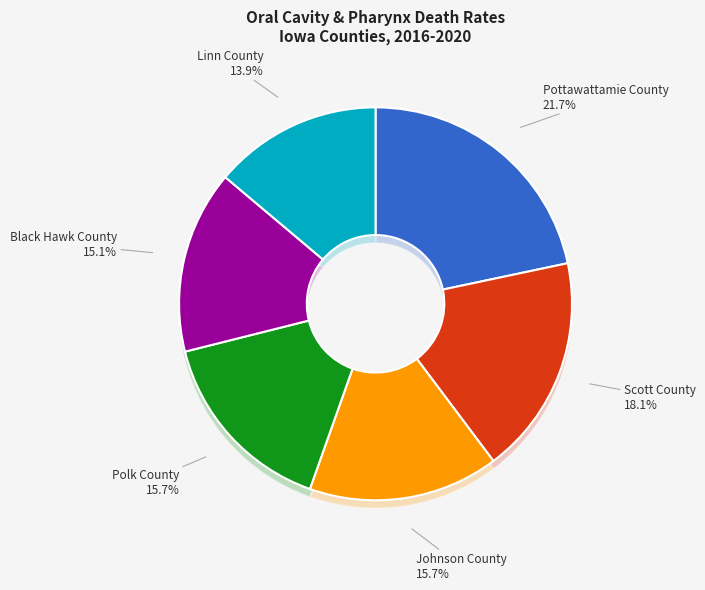

How many slices are in this pie chart?

6